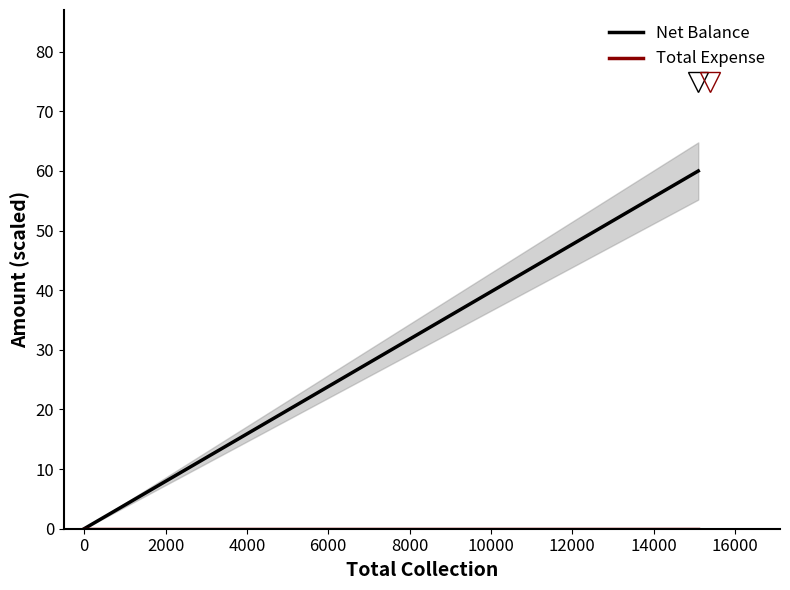

At how many categories does at least one series exceed 28?

1